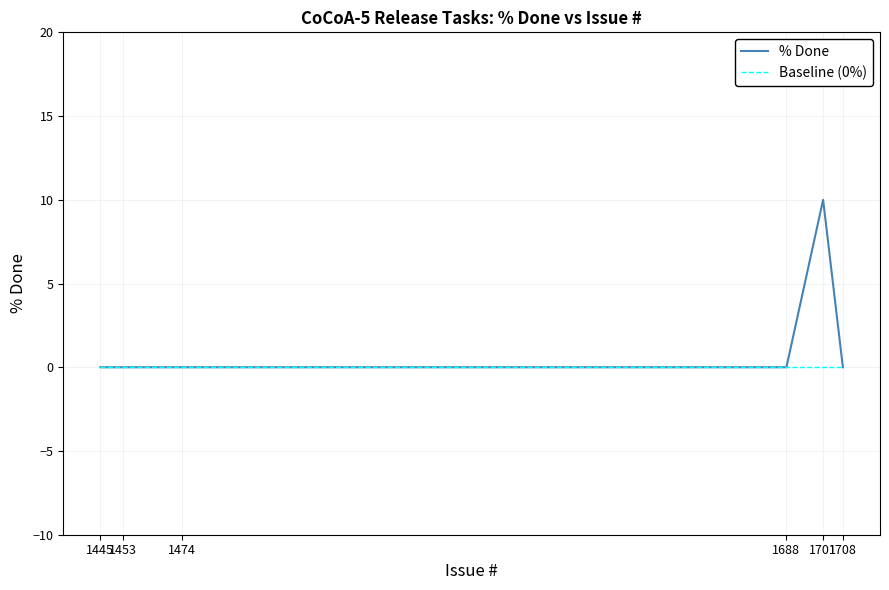

Does the chart have visible grid lines?

Yes